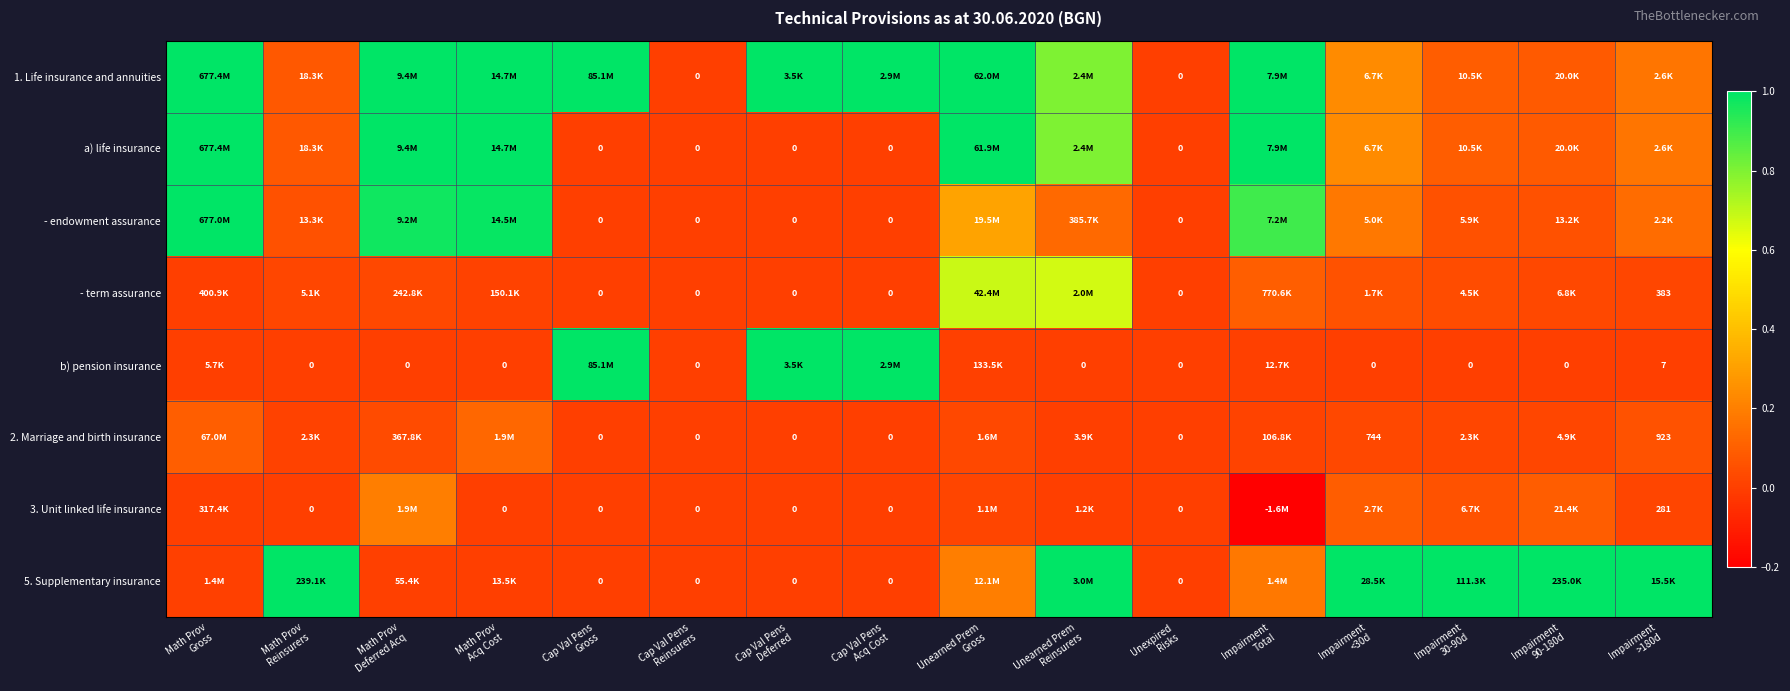

Count the number of data series in this chart.

8